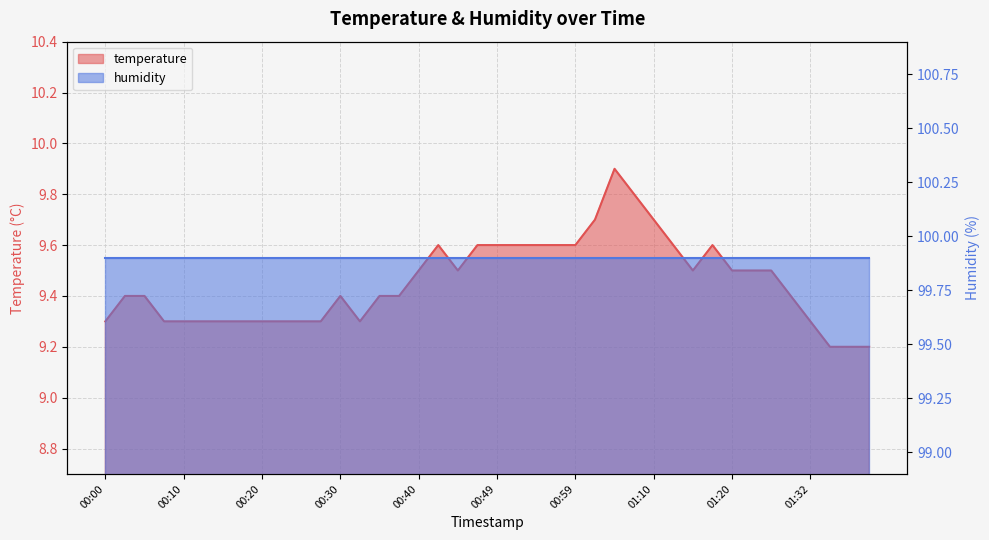

Reading left to right, transcribe all the data shown in this chart.

00:00=9.3	00:03=9.4	00:05=9.4	00:08=9.3	00:10=9.3	00:13=9.3	00:15=9.3	00:18=9.3	00:20=9.3	00:22=9.3	00:25=9.3	00:27=9.3	00:30=9.4	00:32=9.3	00:35=9.4	00:37=9.4	00:40=9.5	00:42=9.6	00:44=9.5	00:47=9.6	00:49=9.6	00:52=9.6	00:54=9.6	00:57=9.6	00:59=9.6	01:02=9.7	01:05=9.9	01:07=9.8	01:10=9.7	01:12=9.6	01:15=9.5	01:17=9.6	01:20=9.5	01:23=9.5	01:26=9.5	01:29=9.4	01:32=9.3	01:34=9.2	01:37=9.2	01:39=9.2